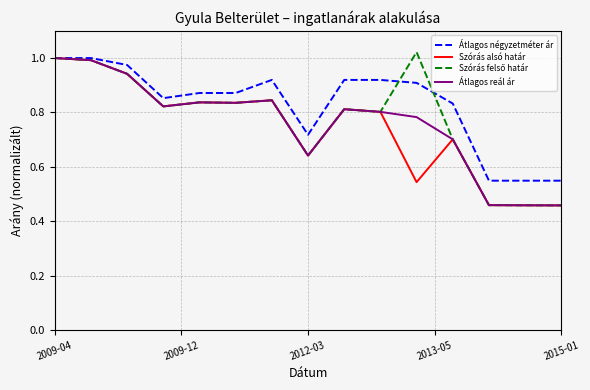

Which series has the largest total across all categories?

Átlagos négyzetméter ár